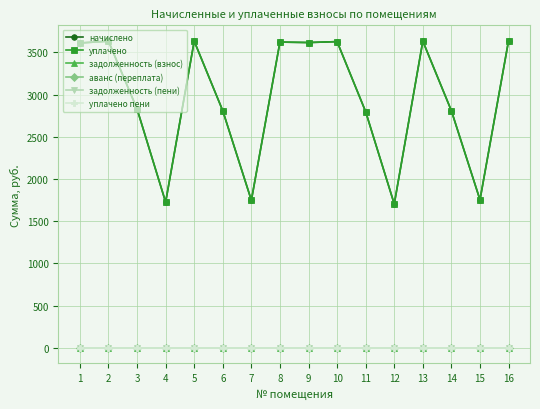

At how many categories does at least one series exceed 674?

16